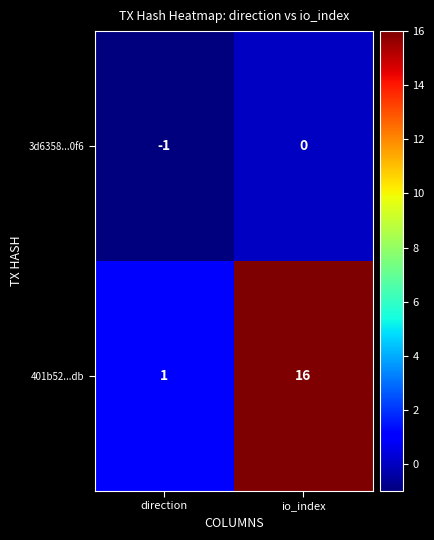

At which category is the sum across all series the highest?

io_index